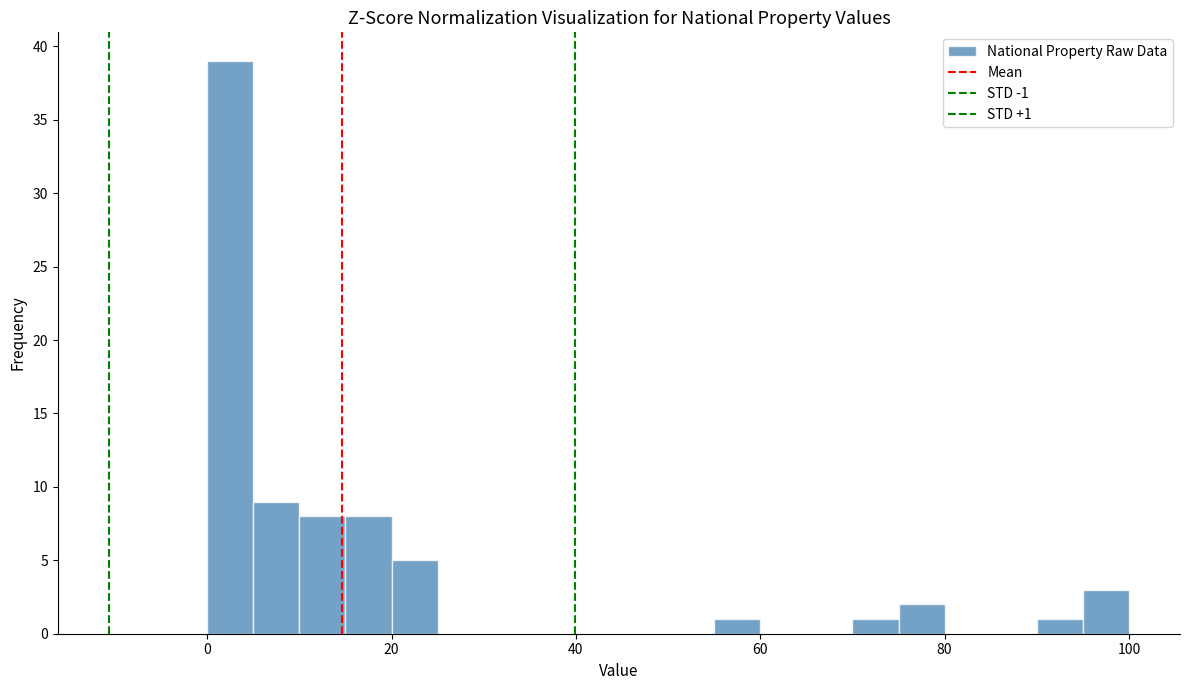

Read against the x-axis, roughly where is the centre of the tallest bar?

2